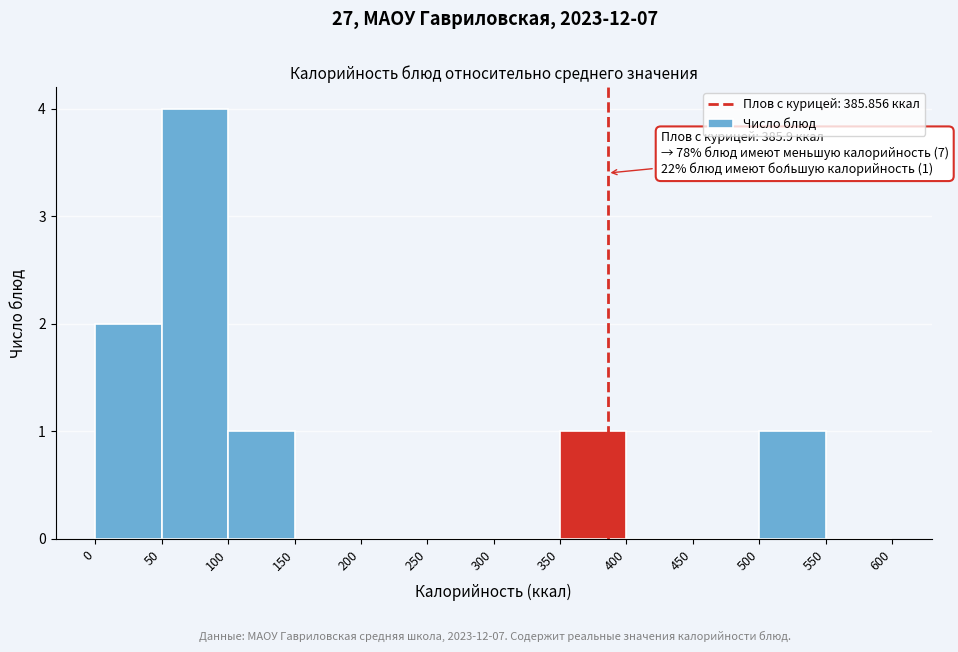

Over which range of the x-axis is the bar tallest?

50 to 100